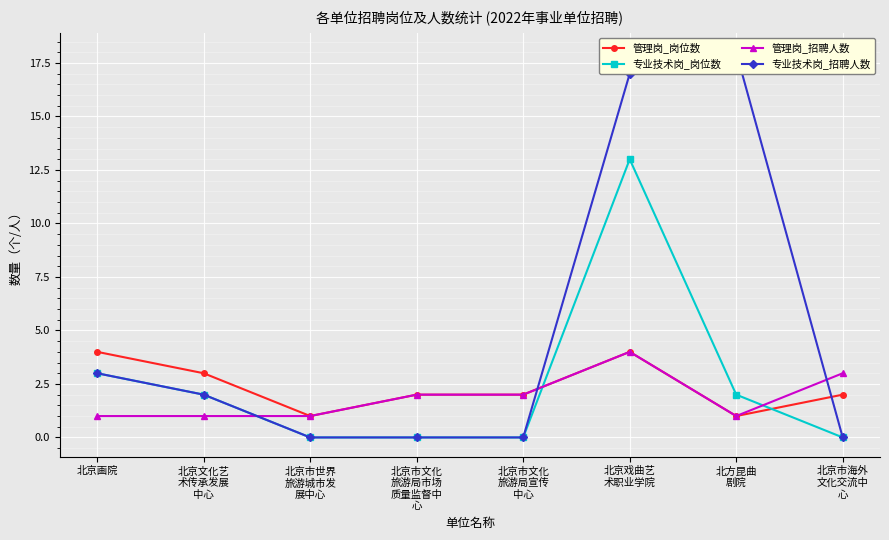

At which category does 管理岗_招聘人数 reach its first local peak?

北京戏曲艺
术职业学院